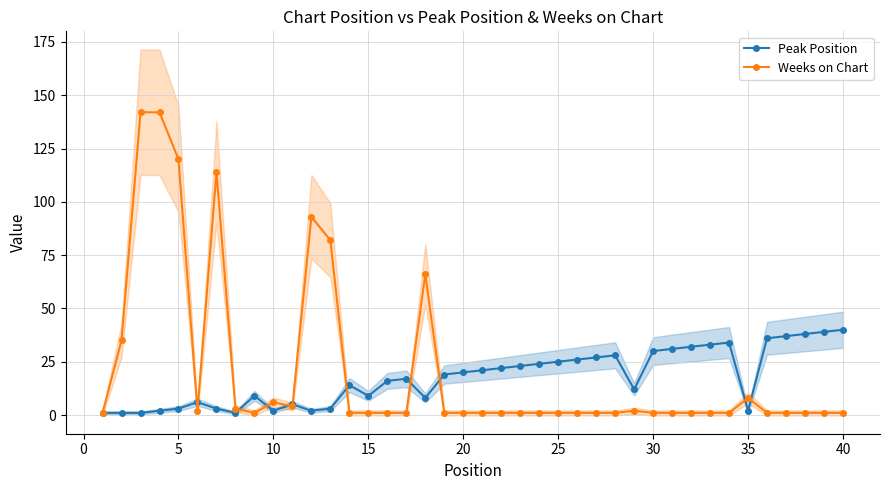

Is it true that Peak Position equals 2 at 10?

True